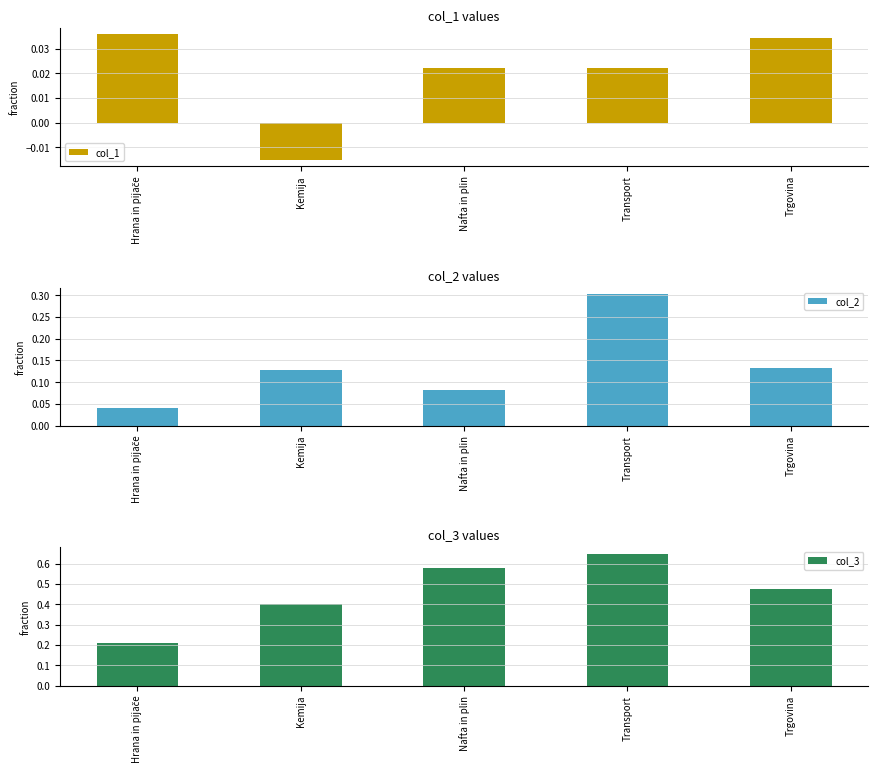

How many values in col_1 are above zero?

4